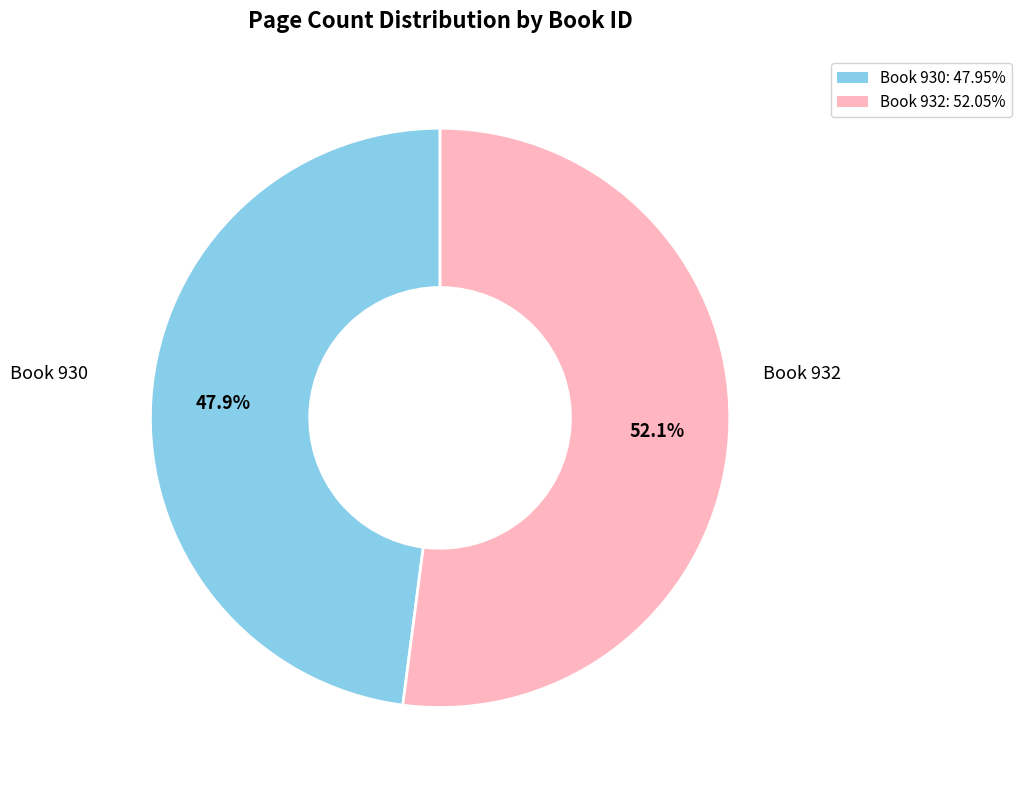

Is there any slice that represents more than half of the pie?

Yes